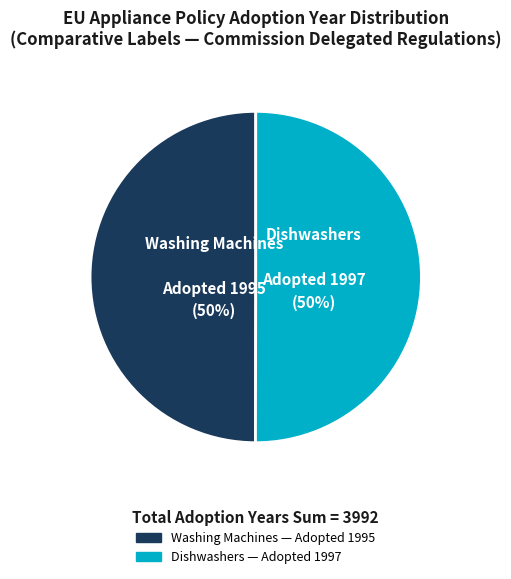

What is the largest slice in the pie chart?

Dishwashers (Adopted 1997)